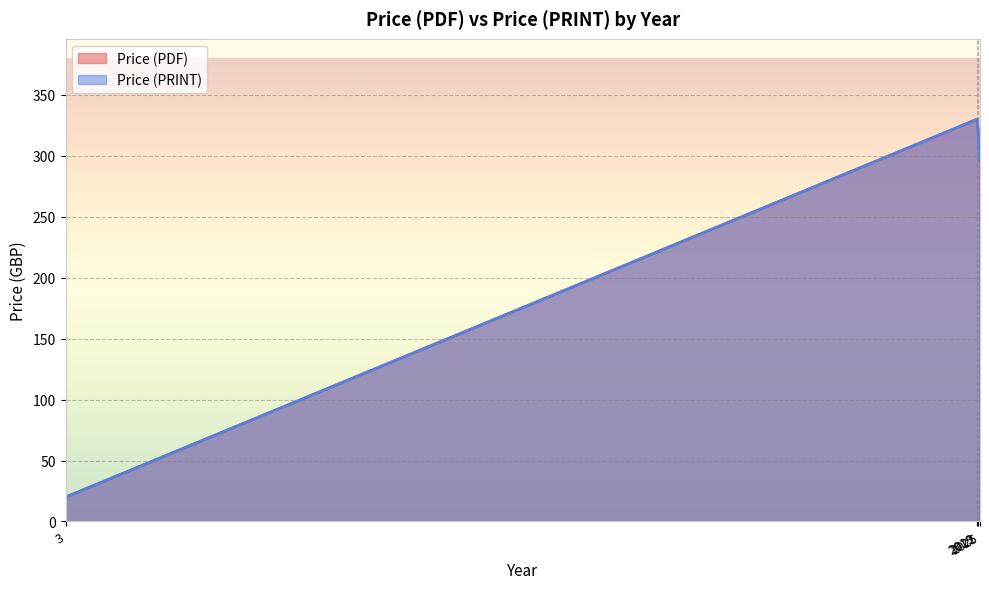

At which category does Price (PDF) reach its first local valley?

2025